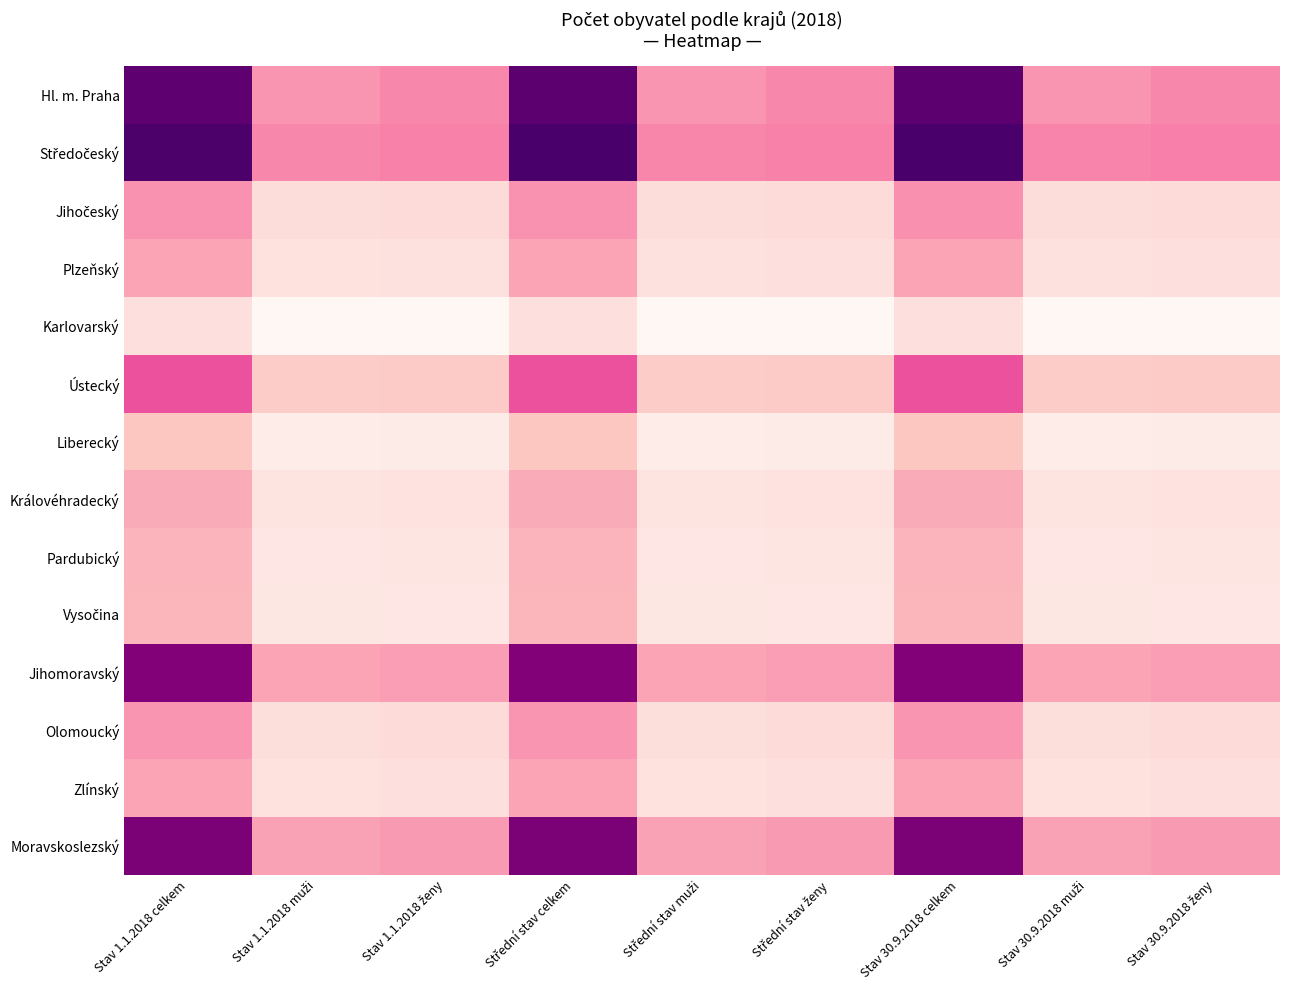

What is the spread (max minus min) of values at Stav 30.9.2018 ženy?

541418